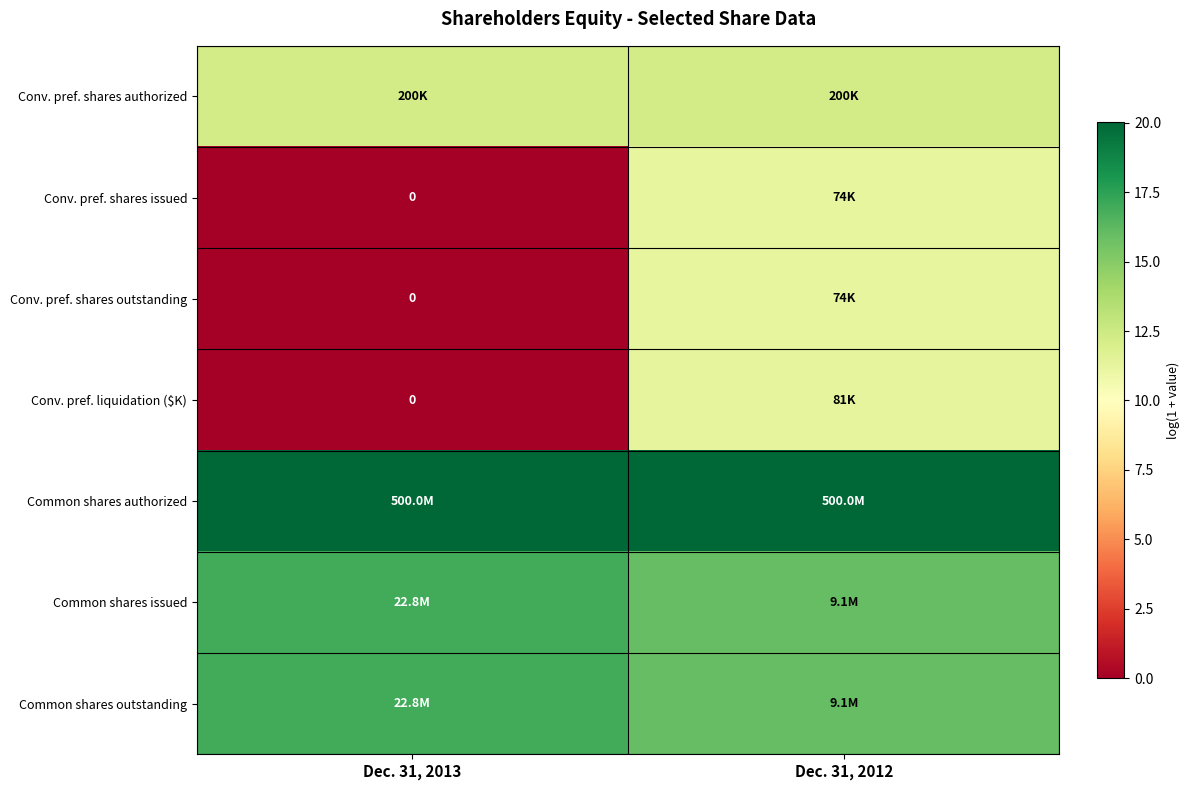

How many values in Conv. pref. shares outstanding are above zero?

1